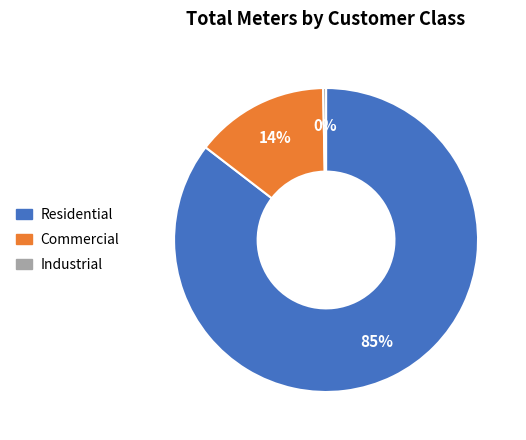

Is there any slice that represents more than half of the pie?

Yes